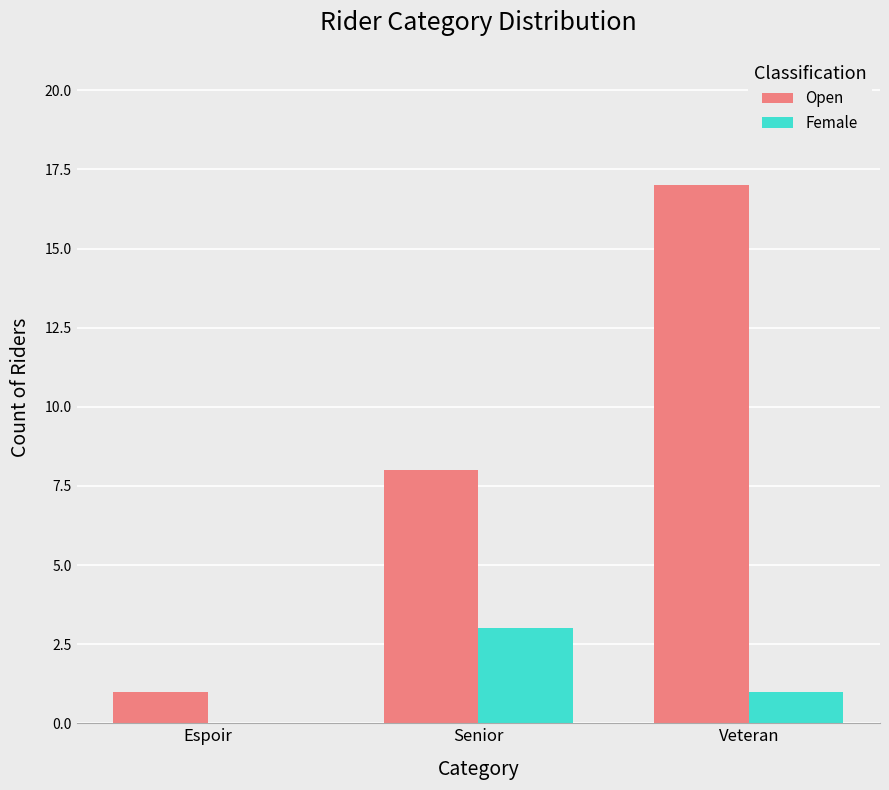

Between Espoir and Senior, which series saw the biggest shift?

Open